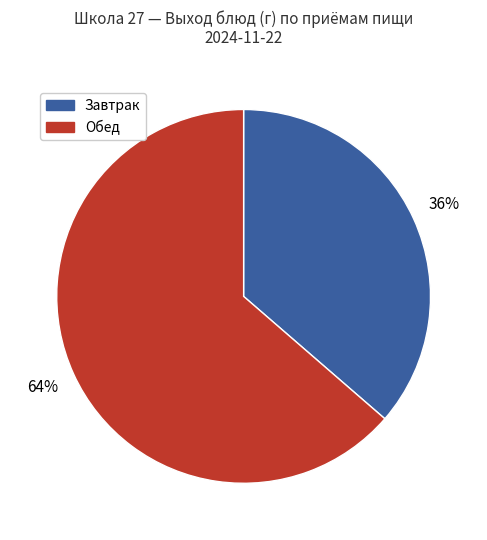

To the nearest percent, what is the average slice percentage?

50%